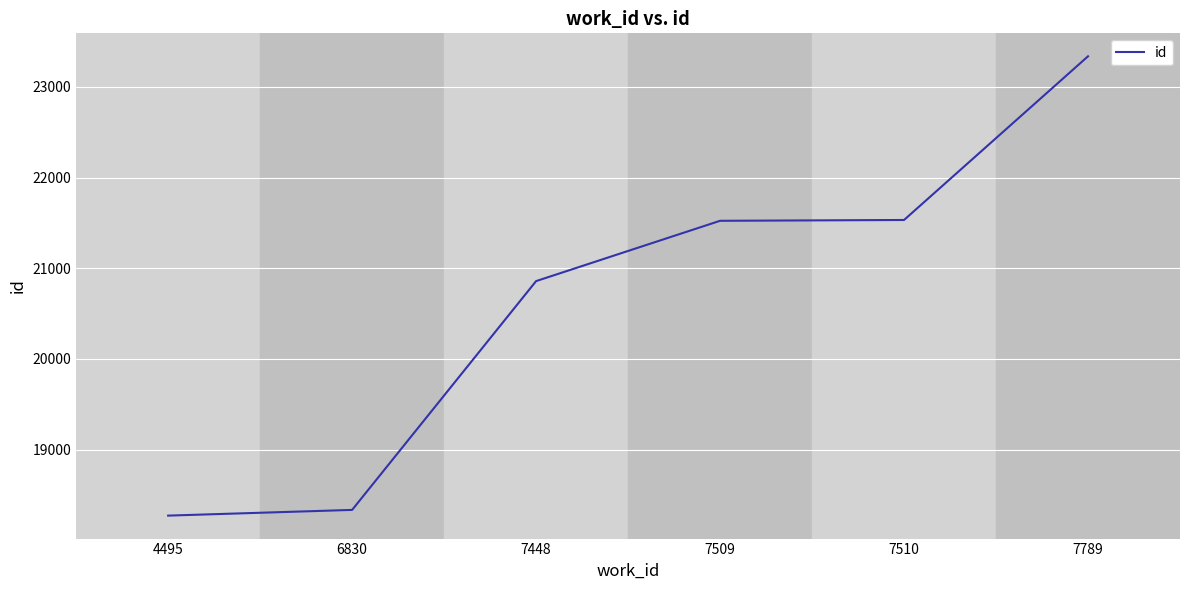

What is the change in value from 7448 to 7789?

+2479